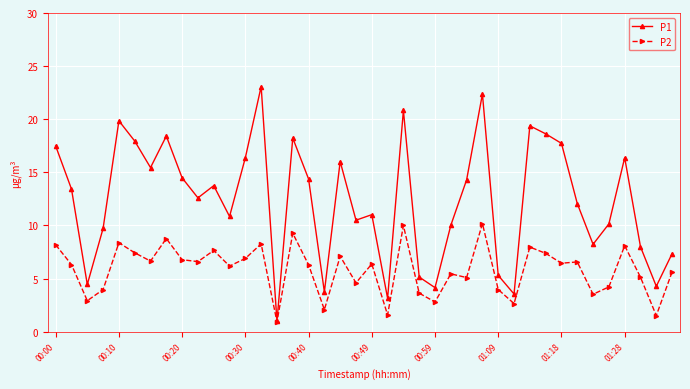

Does the chart display data point markers on the line(s)?

Yes